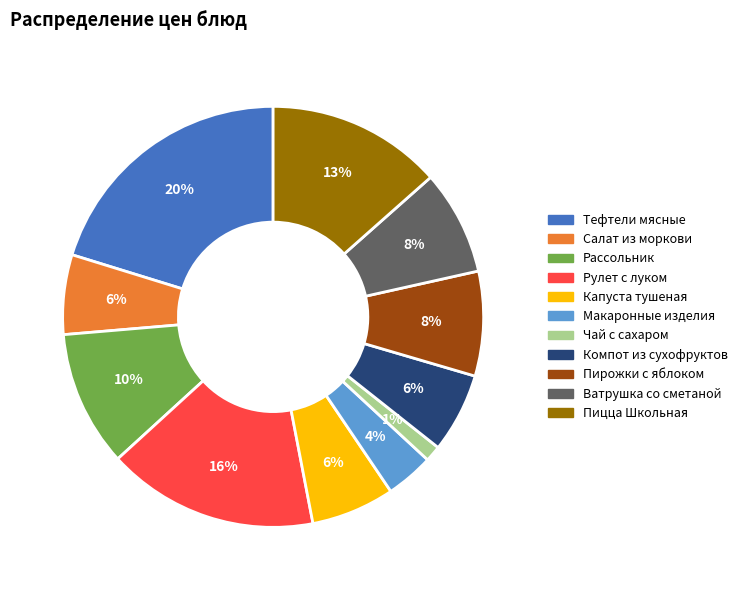

To the nearest percent, what is the difference between the largest and smallest slice percentages?

19%